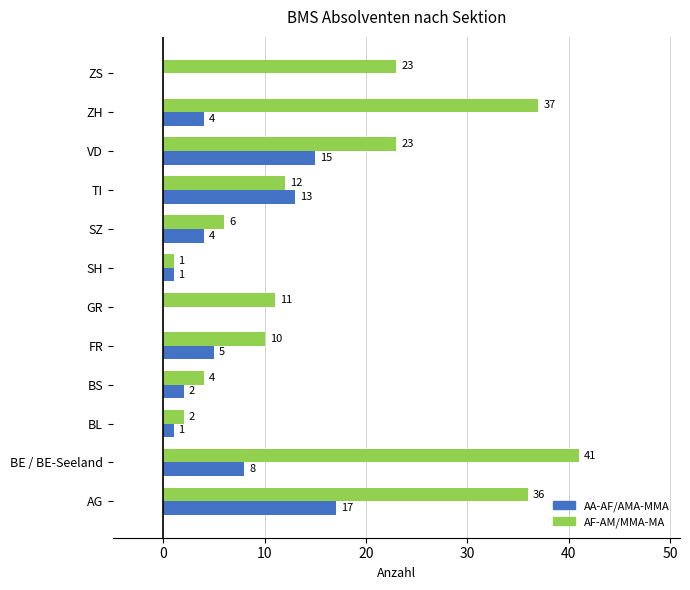

At which label does AA-AF/AMA-MMA reach its peak?

AG